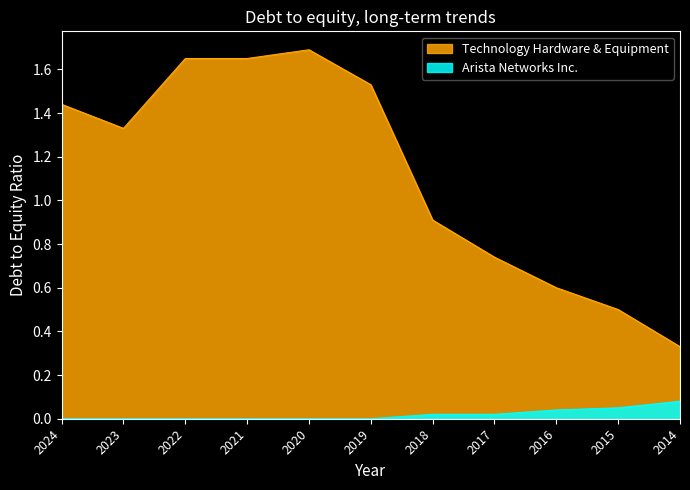

True or false: Arista Networks Inc. and Technology Hardware & Equipment cross at least once.

False